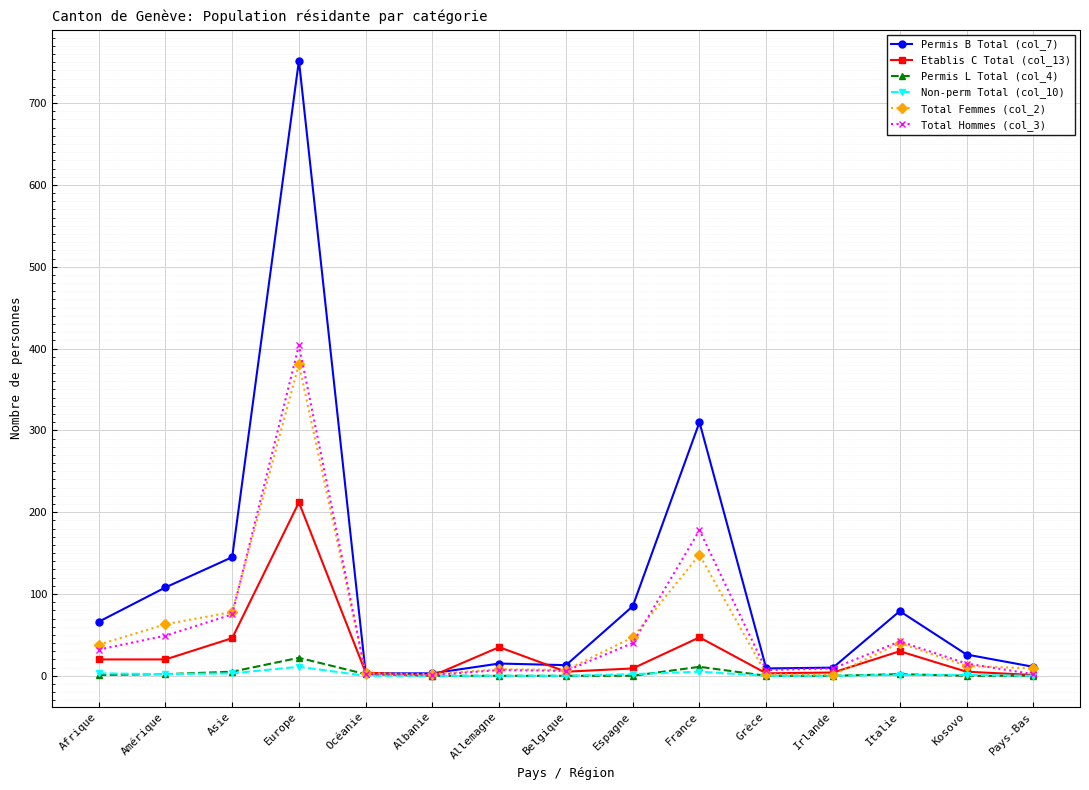

At which category does the chart reach its peak across all series?

Europe